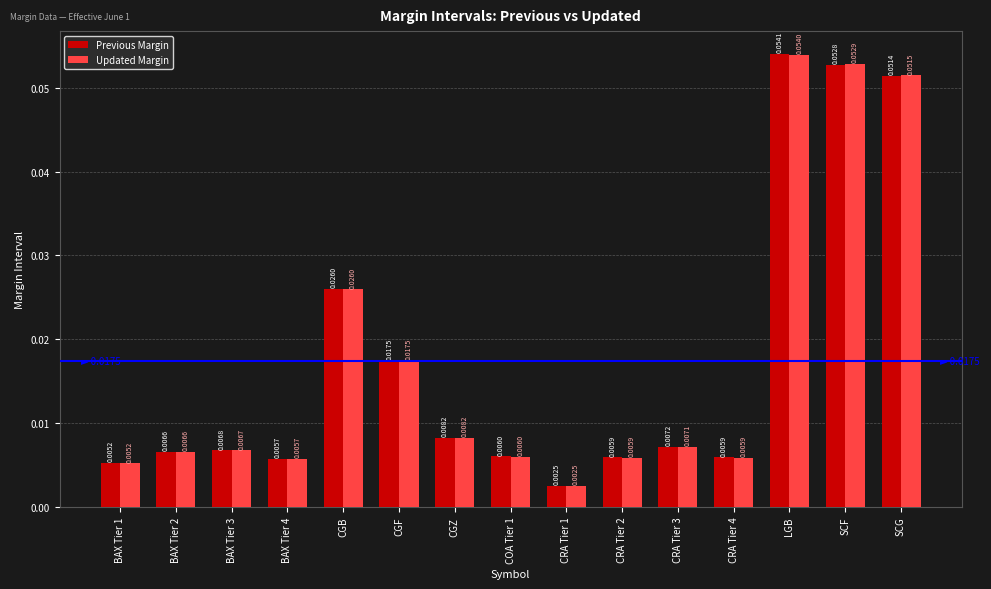

List the series in order of their peak value, highest first.

Previous Margin, Updated Margin